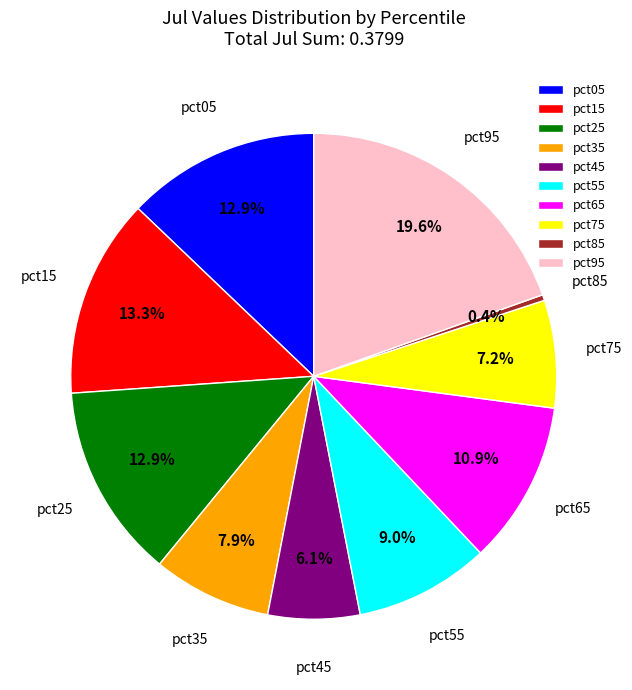

Between pct25 and pct55, which is larger?

pct25